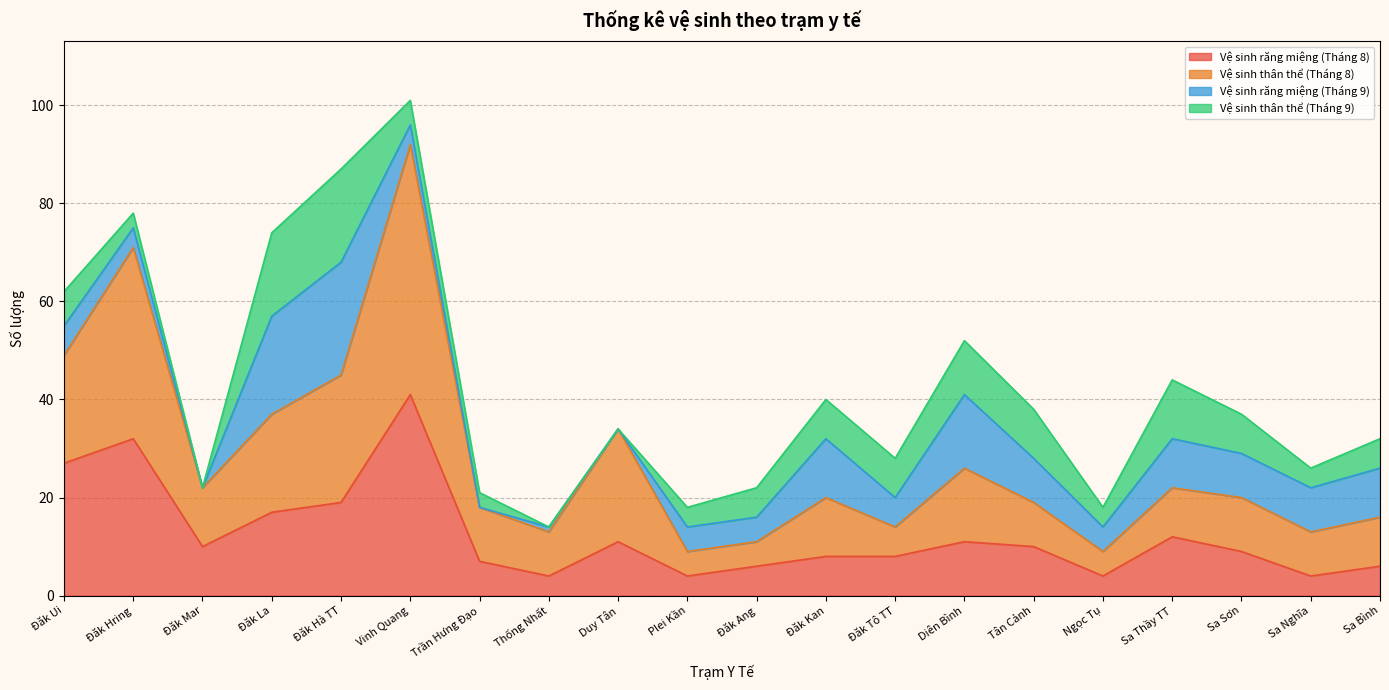

True or false: Vệ sinh răng miệng (Tháng 8) has a value of 12 at Sa Thầy TT.

True